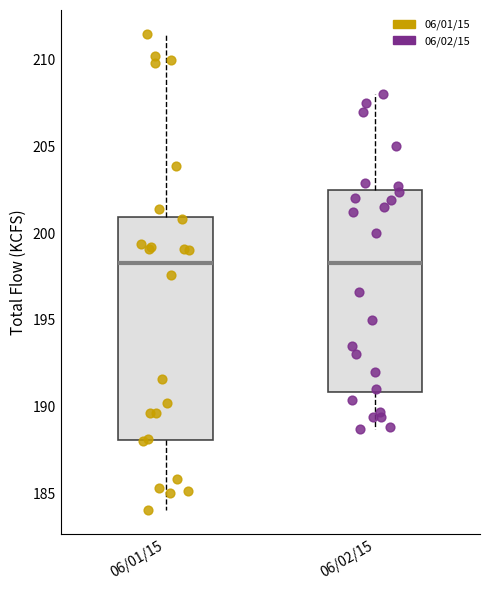

Reading left to right, transcribe this box plot: for each box, give where its median line is, the range the box spans, and where its two whiskers end, as read against the y-axis. The values are not printed on the chart, so give them approximately, as read against the axis.

06/01/15: median 198.5, box 188.0 to 201.0, whiskers 184.0 to 211.5
06/02/15: median 198.5, box 191.0 to 202.5, whiskers 188.5 to 208.0